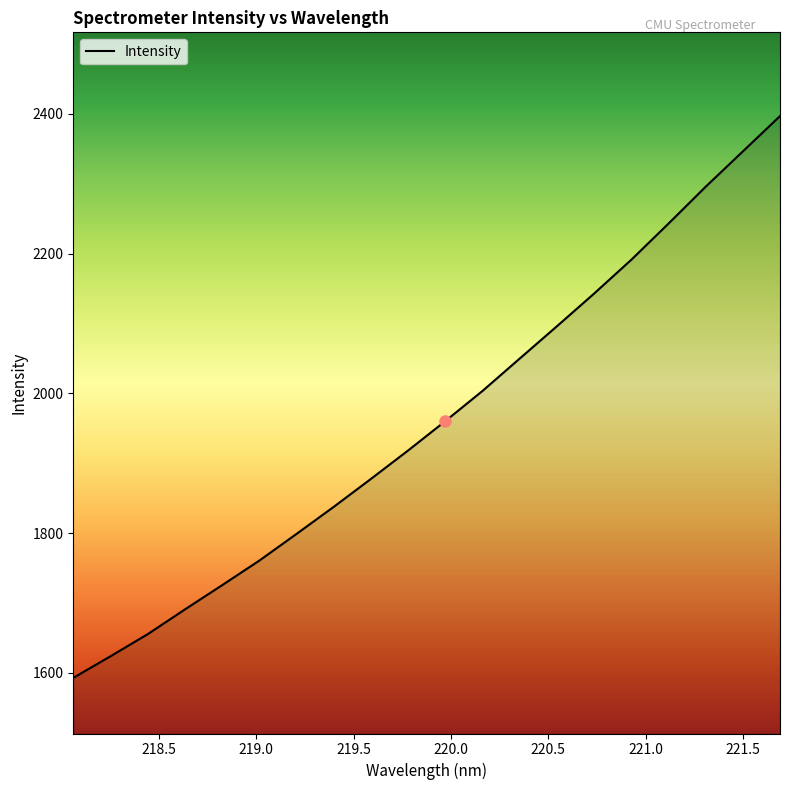

What is the greatest value displayed?

2396.8